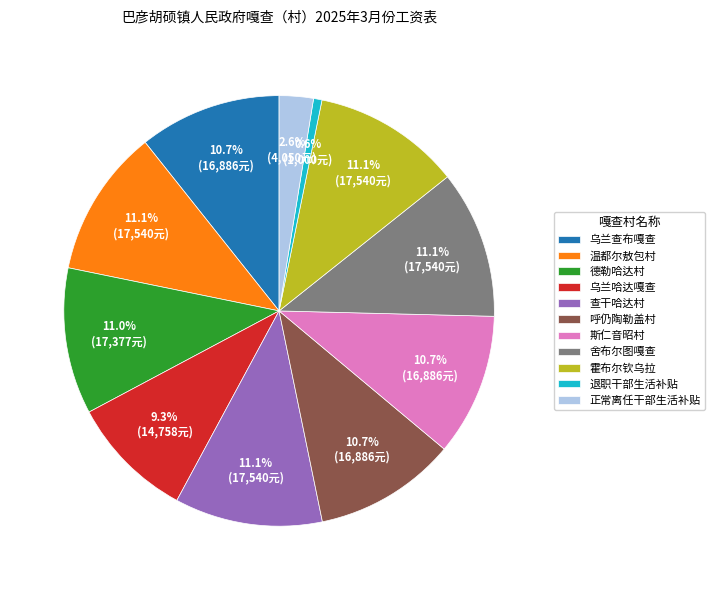

How many segments does this pie chart have?

11